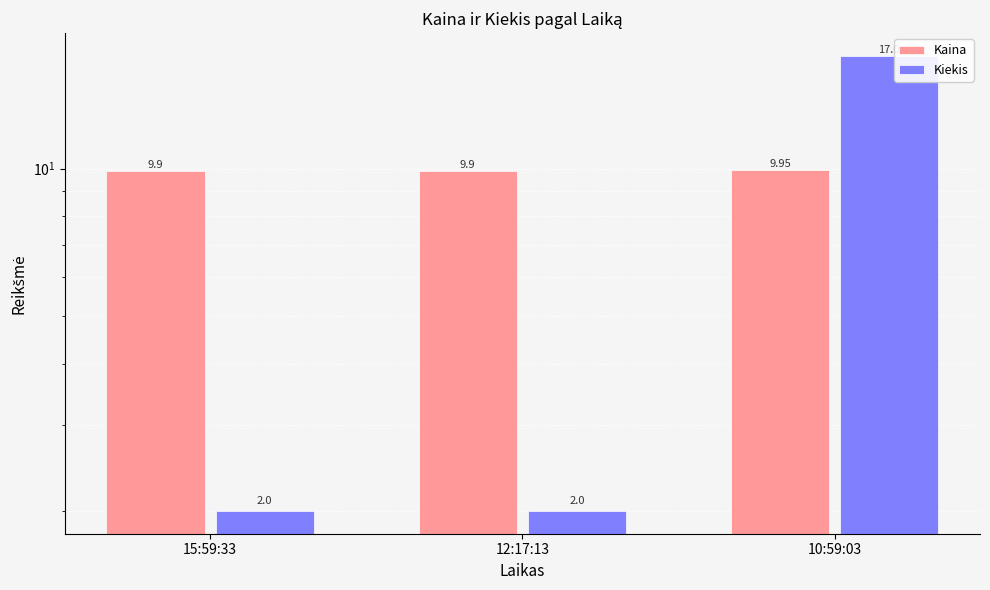

Does the chart contain stacked bars?

No